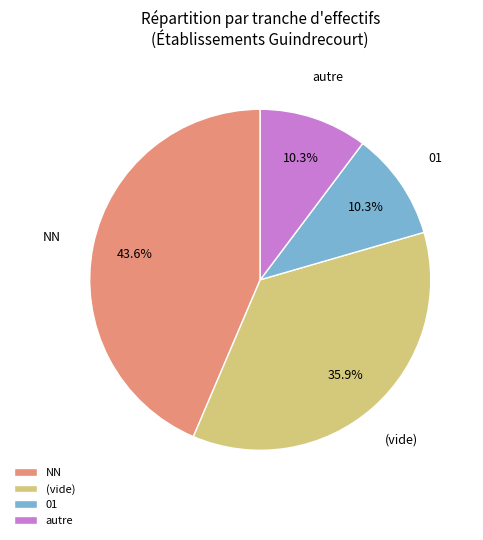

What percentage is NOT represented by autre?

89.7%